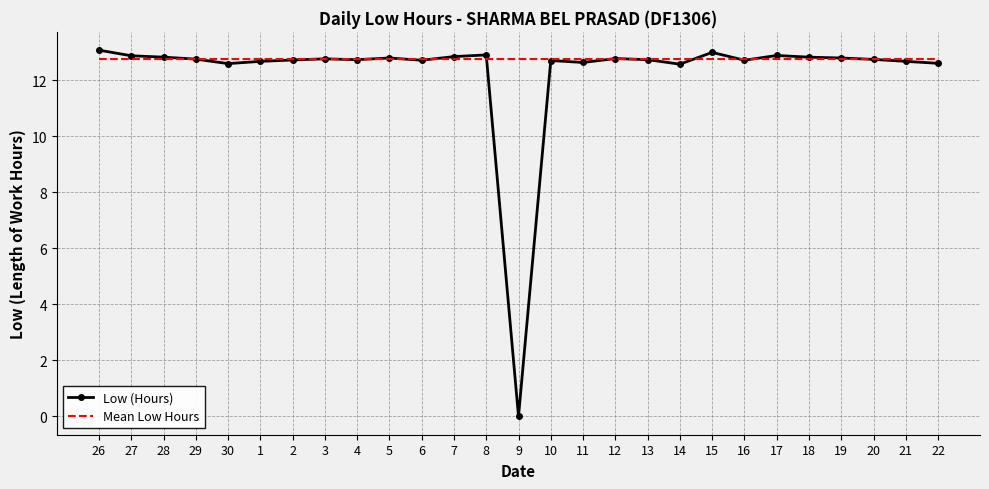

What is the highest value of the Low (Hours) series?

13.1